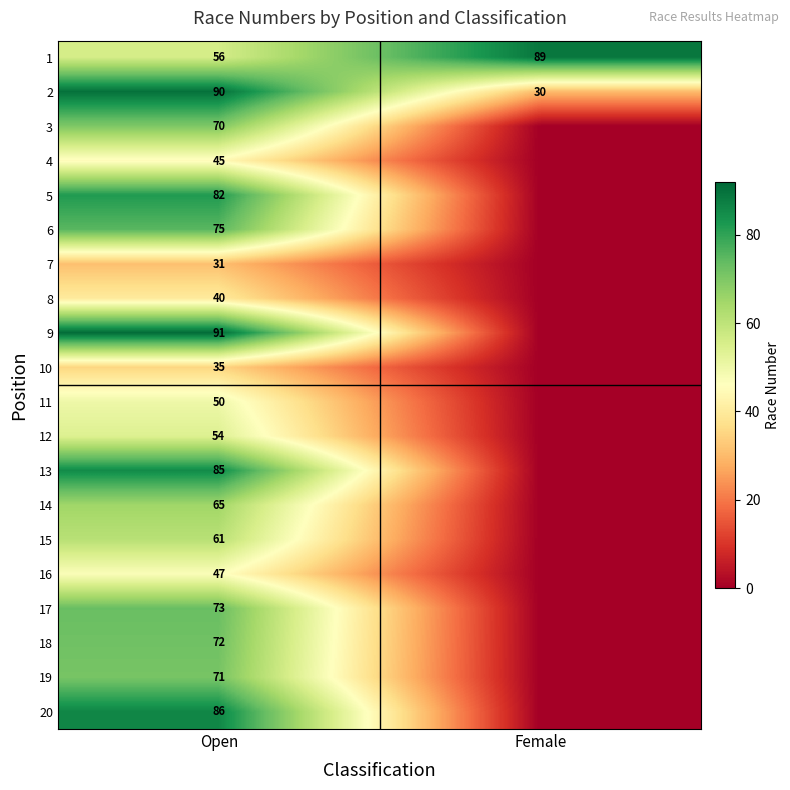

At Open, list the series in order from smallest to largest.

7, 10, 8, 4, 16, 11, 12, 1, 15, 14, 3, 19, 18, 17, 6, 5, 13, 20, 2, 9